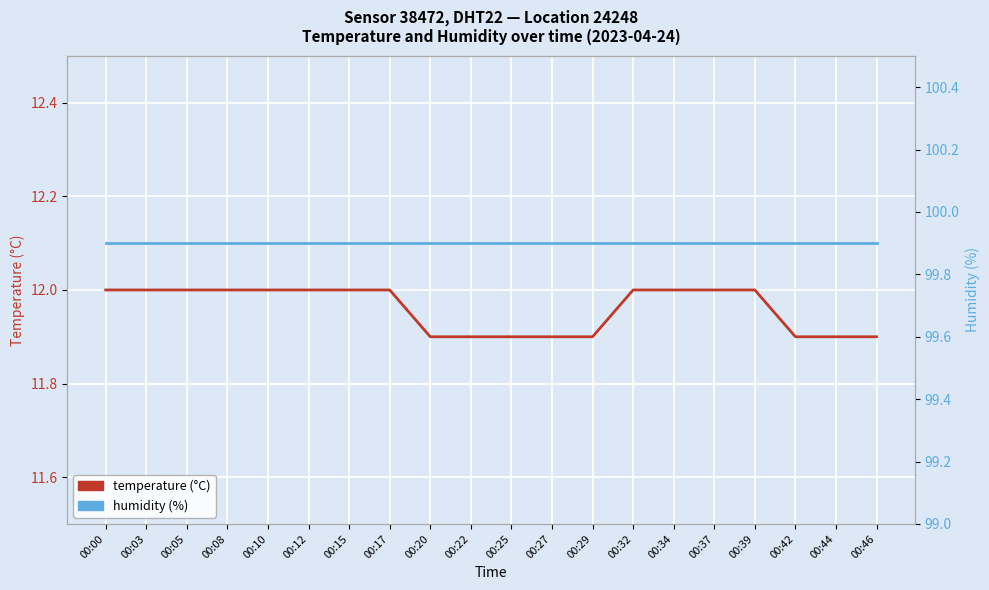

What is the difference between the maximum and minimum values in the temperature series?

0.1